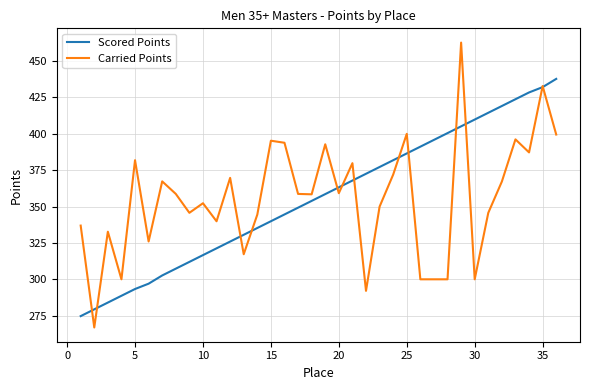

How many lines are shown in the chart?

2